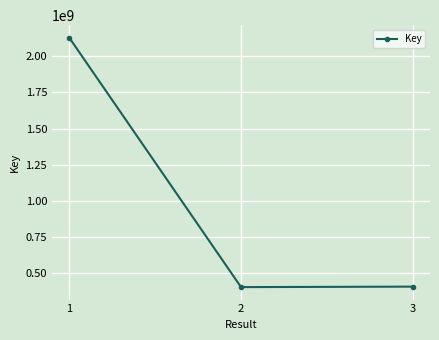

Count the number of data series in this chart.

1